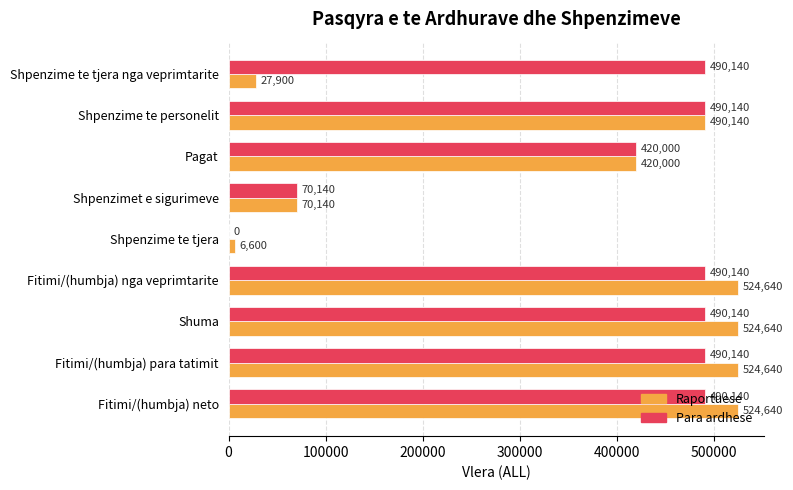

Between Shpenzime te tjera nga veprimtarite and Shpenzimet e sigurimeve, which series saw the biggest shift?

Para ardhese